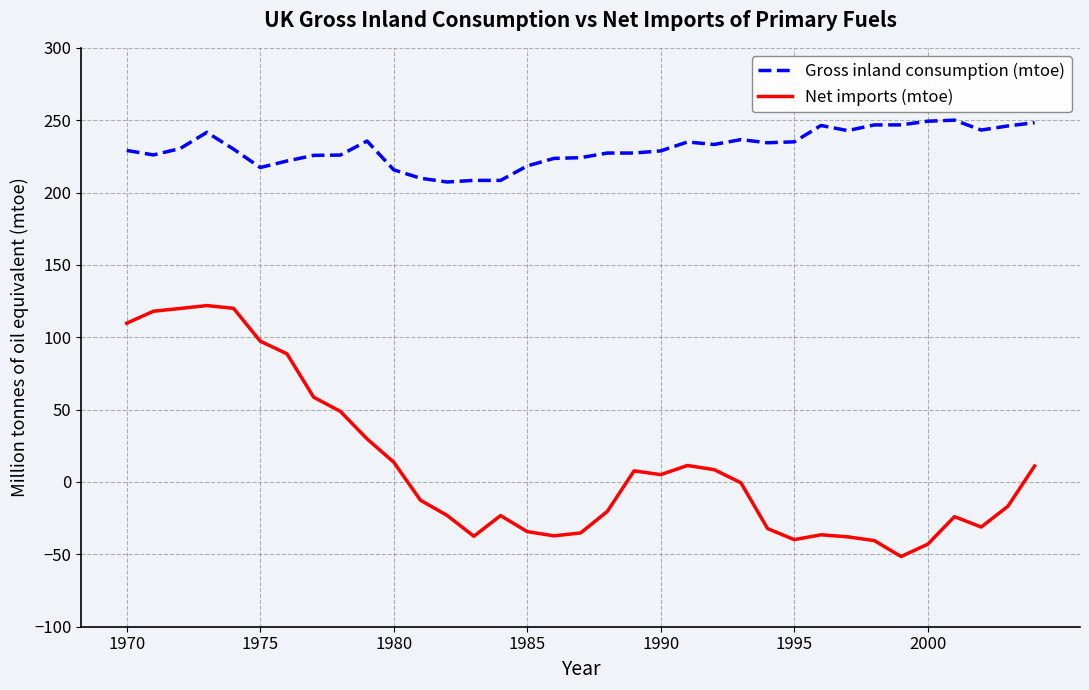

Which series has the largest total across all categories?

Gross inland consumption (mtoe)